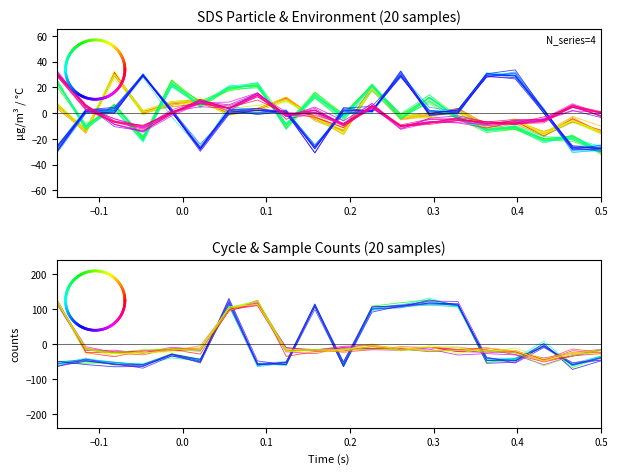

At how many categories does at least one series exceed -29?

20